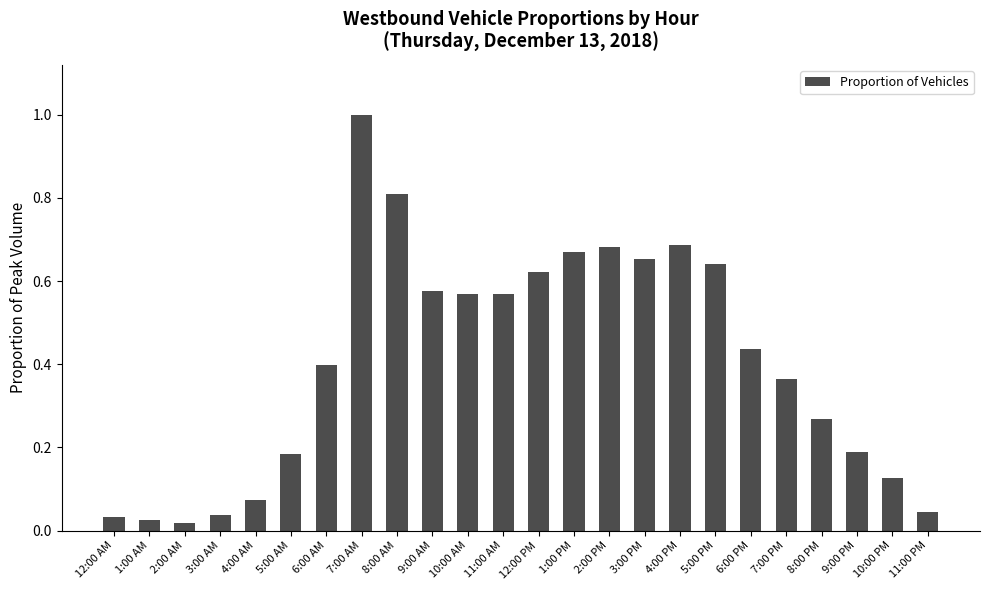

What is the difference between the maximum and minimum values?

1.0